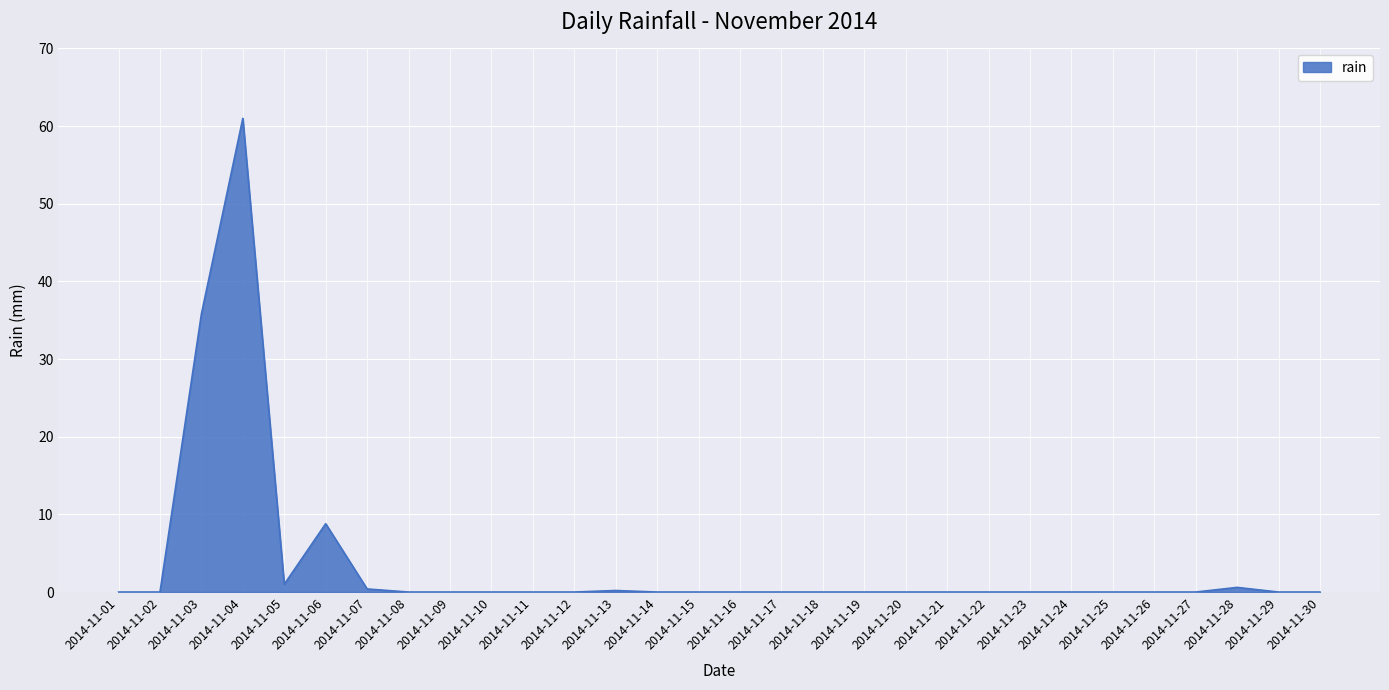

What is the greatest value displayed?

61.0